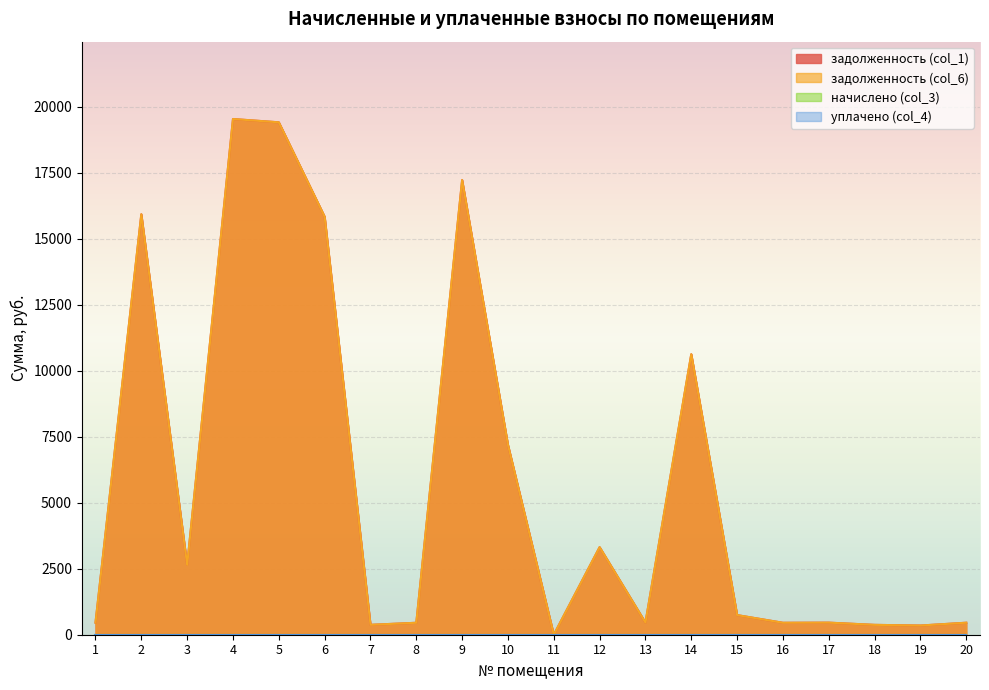

True or false: задолженность (col_6) and задолженность (col_1) cross at least once.

False